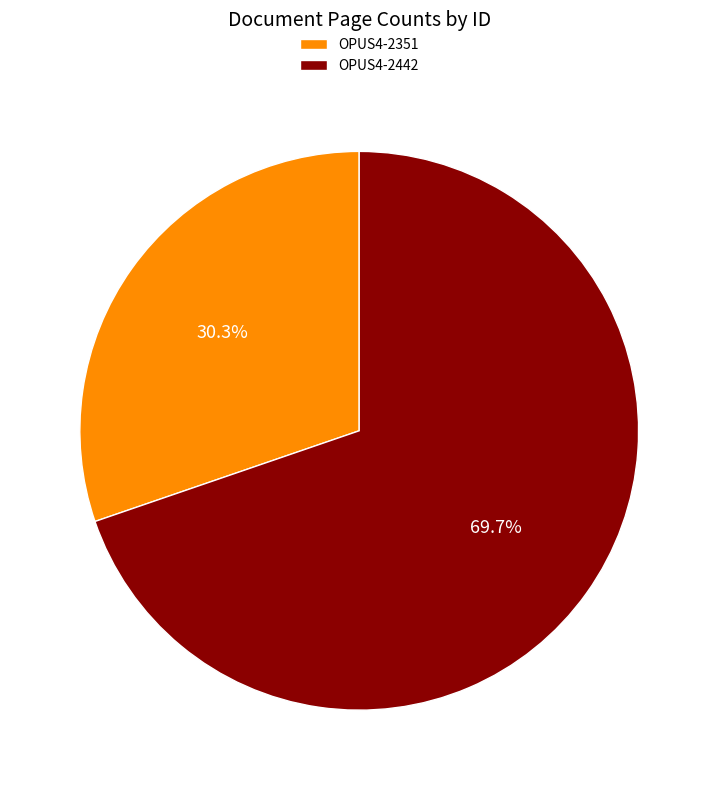

To the nearest percent, what percentage of the pie is OPUS4-2442?

70%